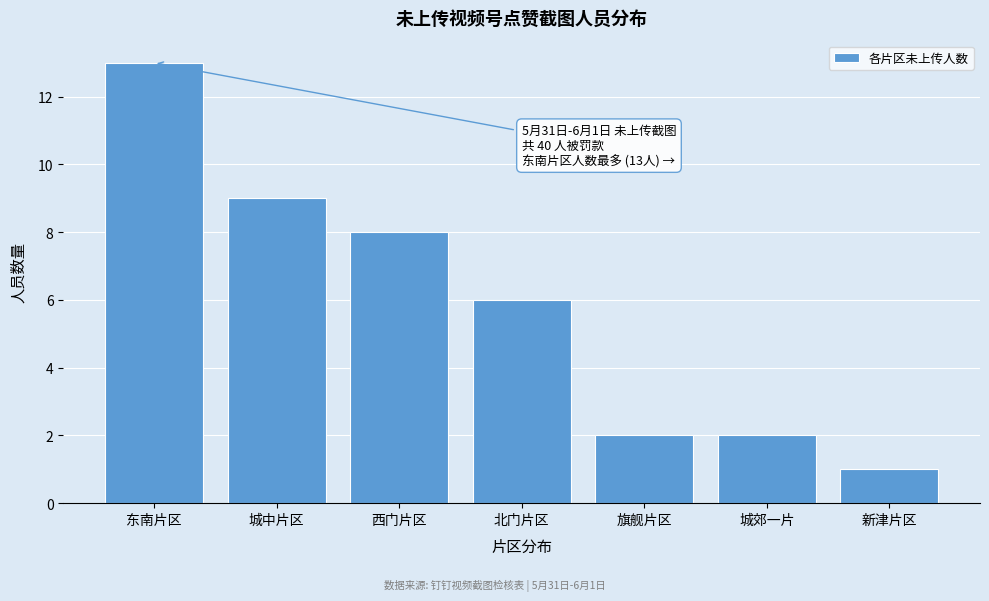

Reading left to right, list all the values displayed in this chart.

东南片区=13	城中片区=9	西门片区=8	北门片区=6	旗舰片区=2	城郊一片=2	新津片区=1